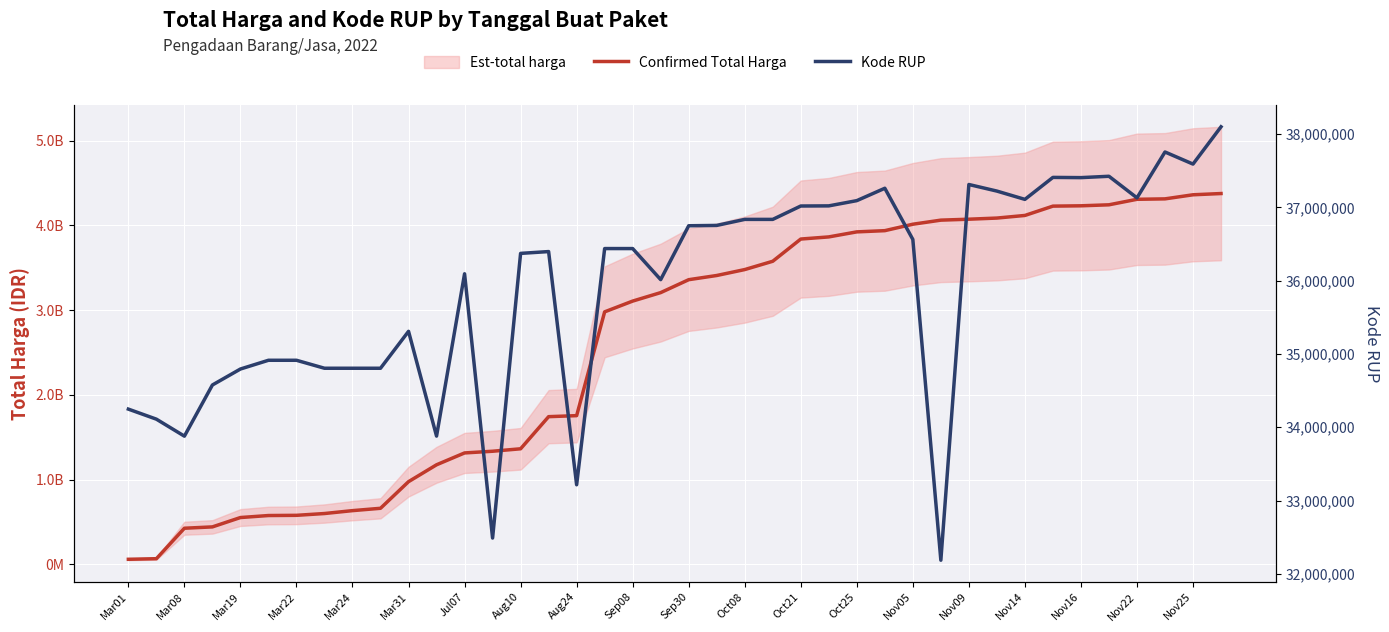

True or false: Confirmed Total Harga has more than 2 points higher than both neighbors.

False